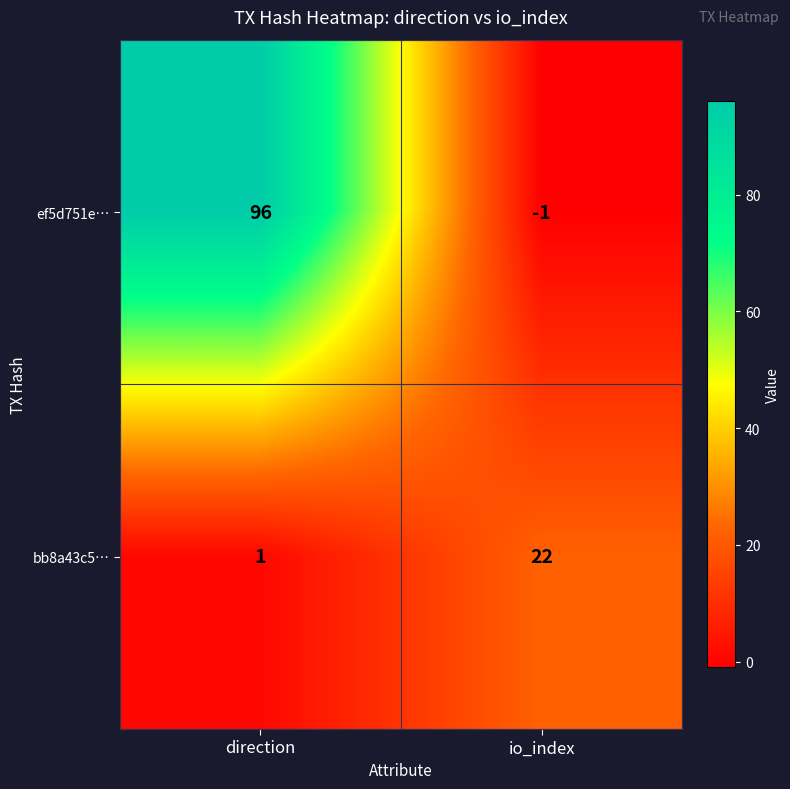

Which series changed the most between direction and io_index?

ef5d751e…